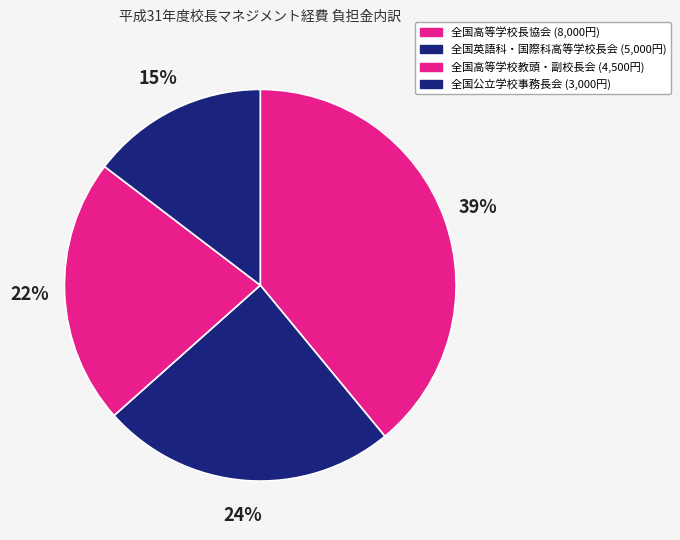

How much of the chart is everything except 全国高等学校長協会?

61.0%